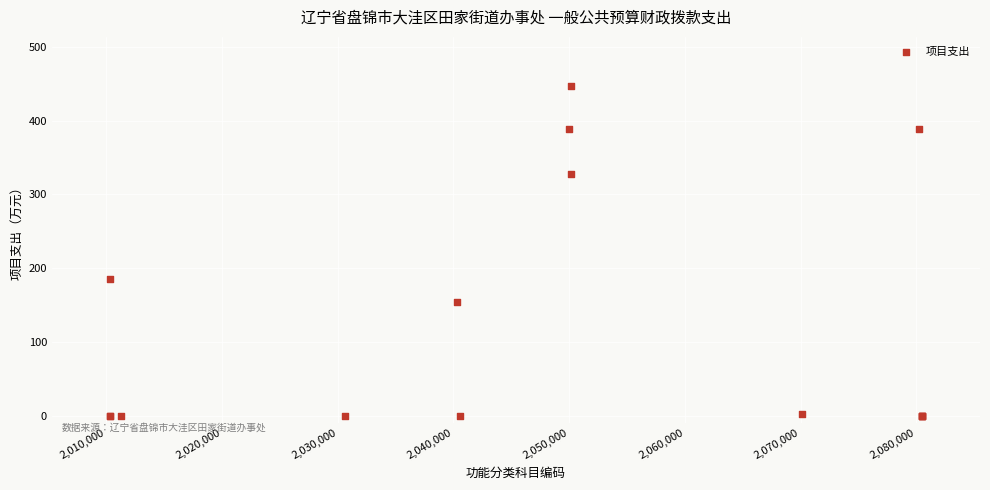

What Y value in the scatter plot is closest to 223?

185.0